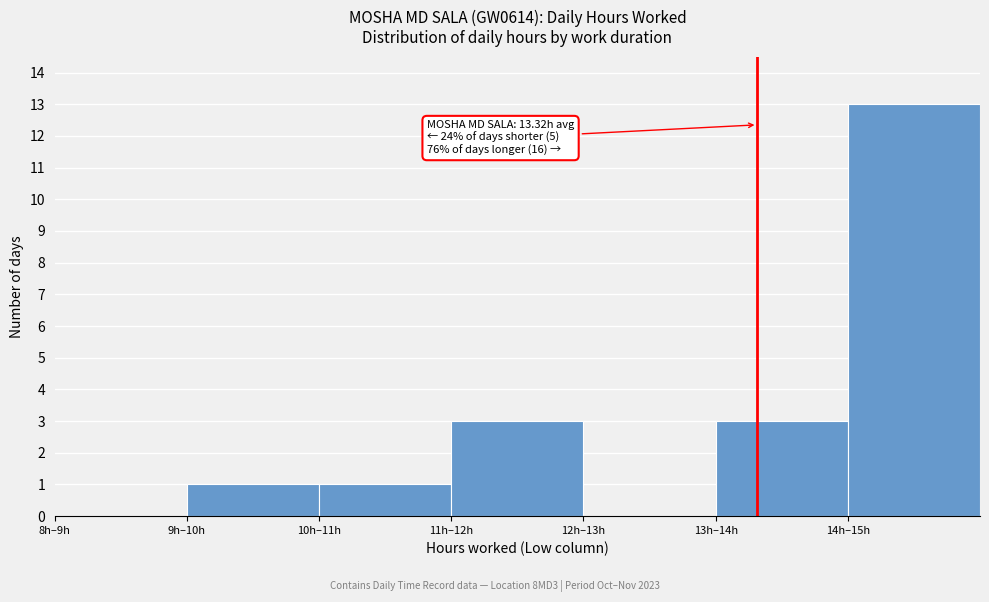

Reading right to left, extract all data points from this chart.

14h–15h=13	13h–14h=3	12h–13h=0	11h–12h=3	10h–11h=1	9h–10h=1	8h–9h=0